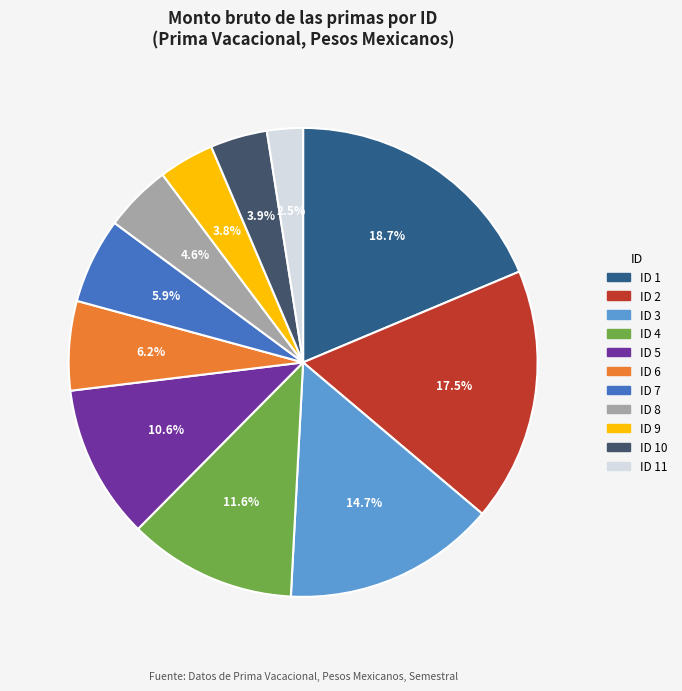

To the nearest percent, what is the average slice percentage?

9%